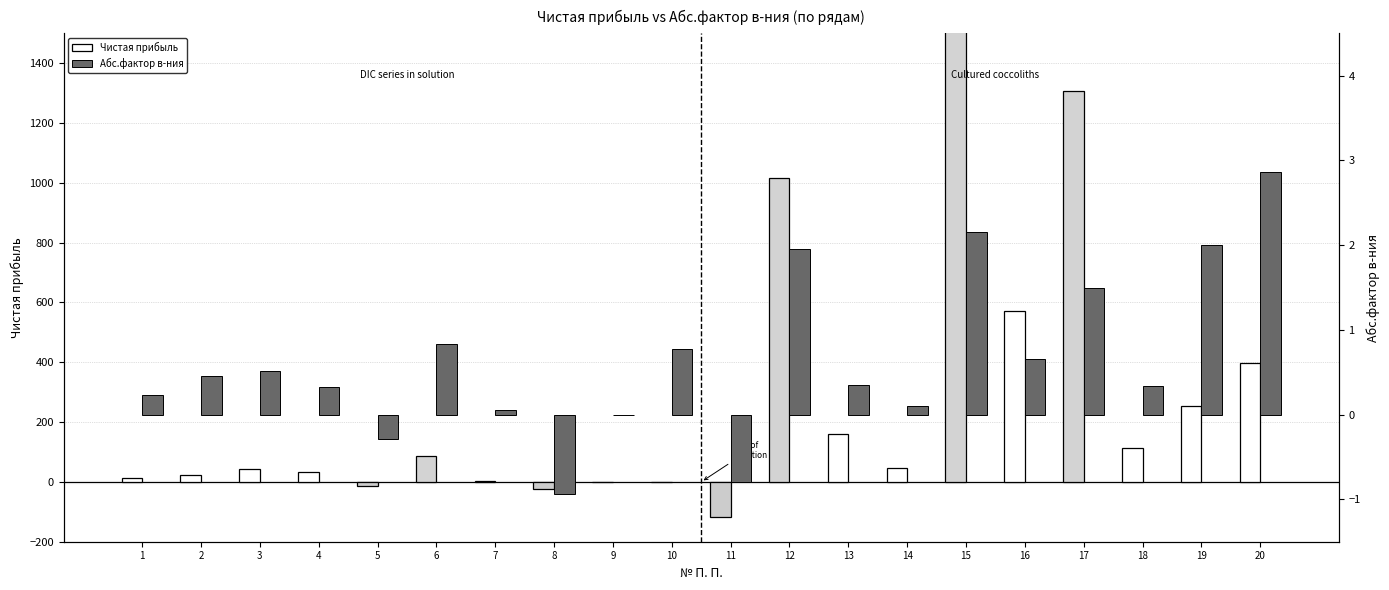

At which label is Чистая прибыль closest to 192168?

17